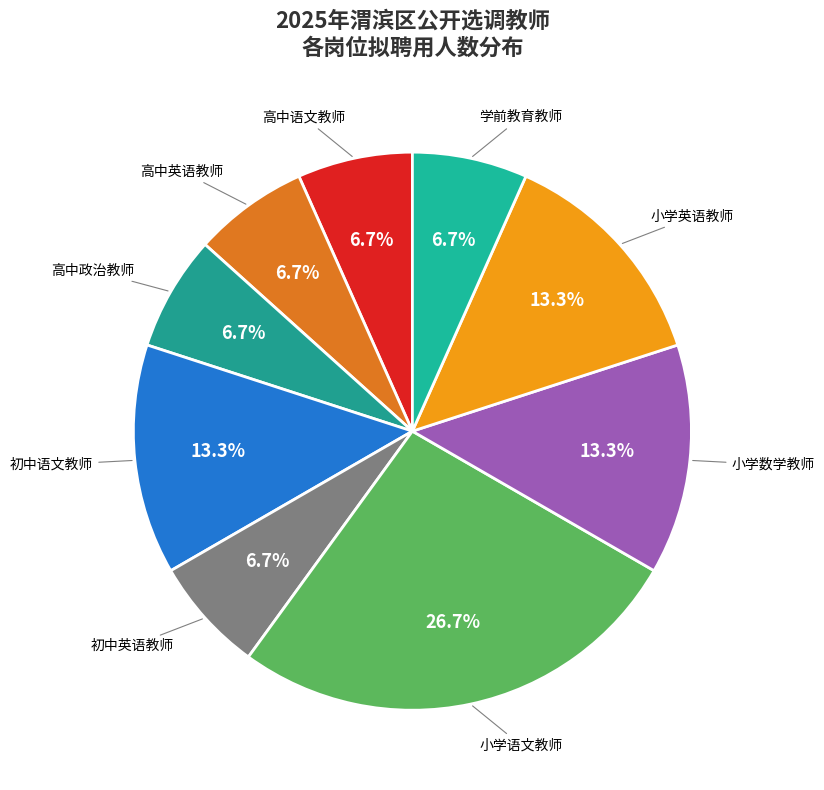

Does 初中语文教师 account for over 50% of the chart?

No